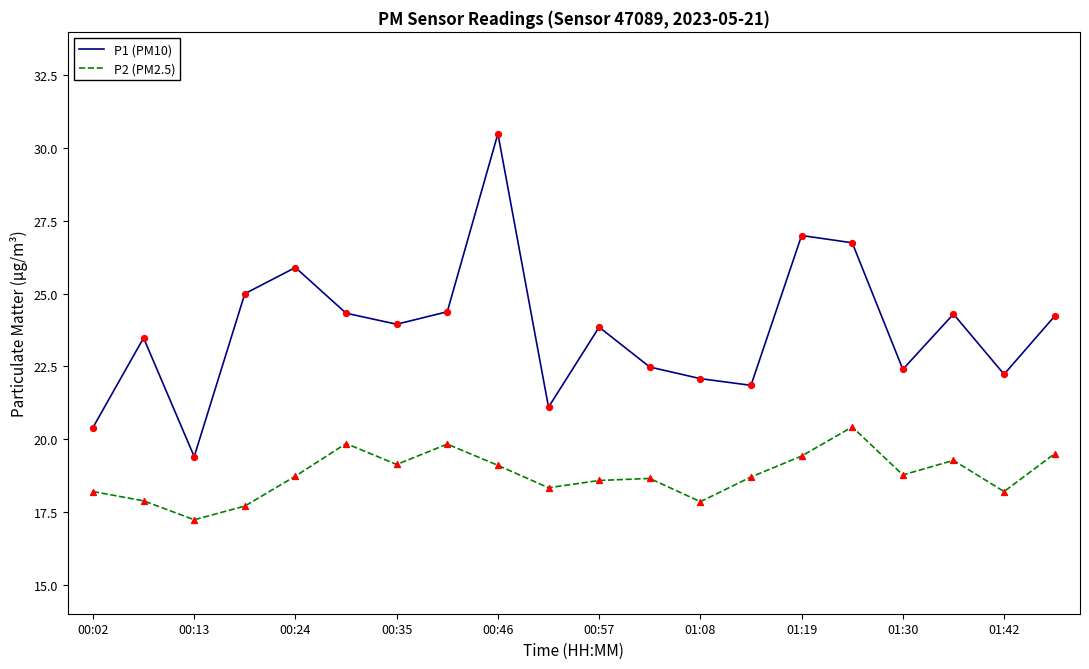

Which series has the largest total across all categories?

P1 (PM10)